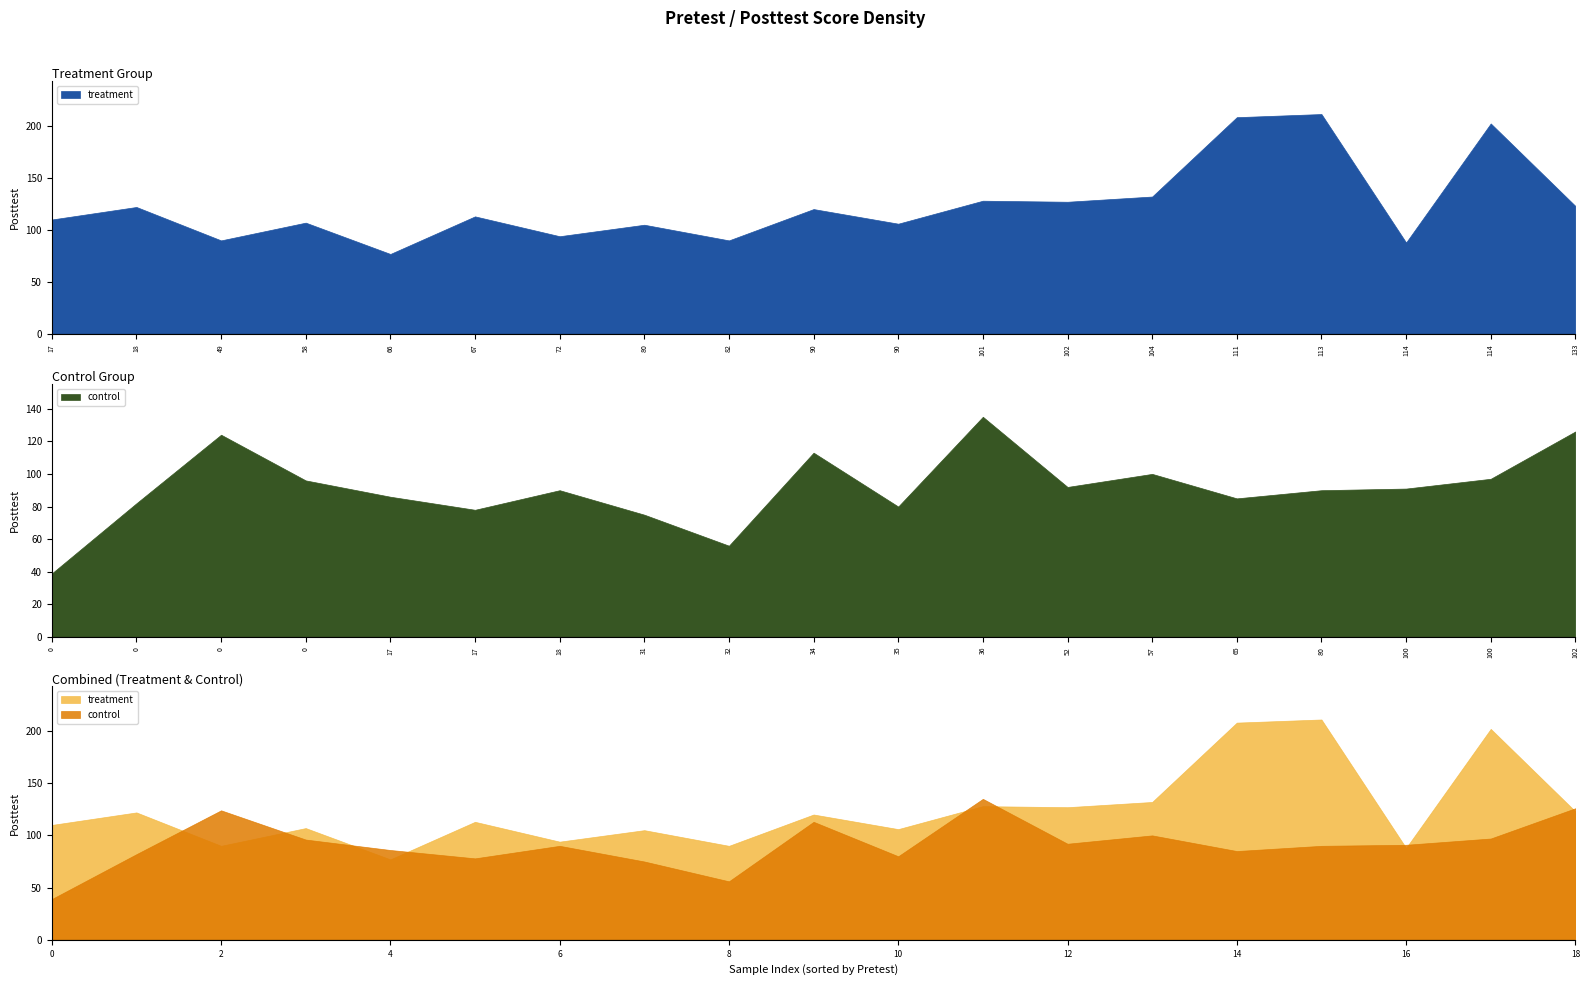

Does the chart display data point markers on the line(s)?

No